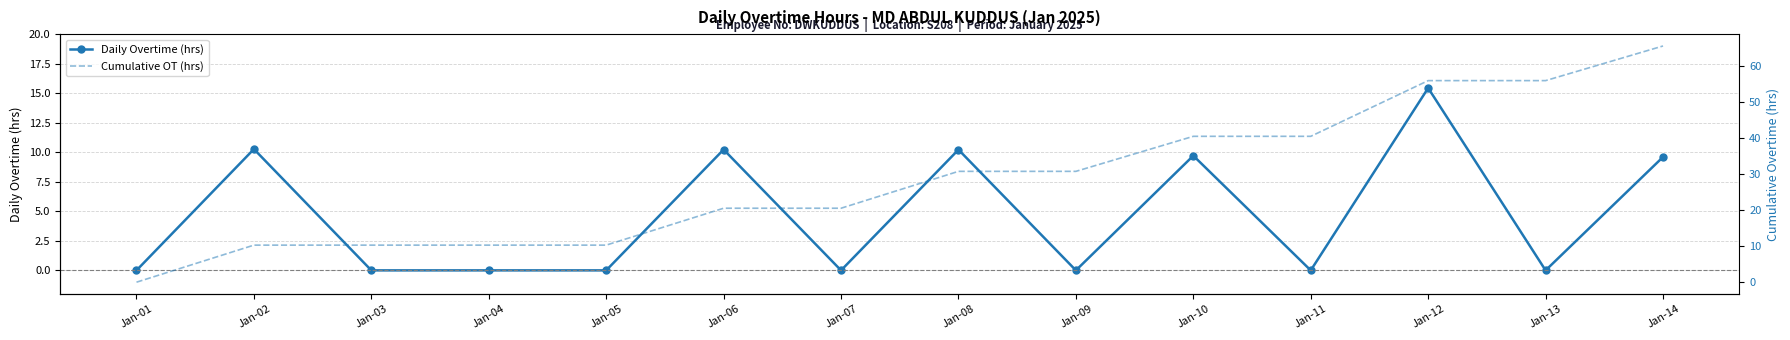

Reading left to right, what are all the values shown in this chart?

Daily Overtime (hrs): 0.0	10.3	0.0	0.0	0.0	10.2	0.0	10.2	0.0	9.7	0.0	15.4	0.0	9.6
Cumulative OT (hrs): 0.0	10.3	10.3	10.3	10.3	20.5	20.5	30.7	30.7	40.4	40.4	55.9	55.9	65.5